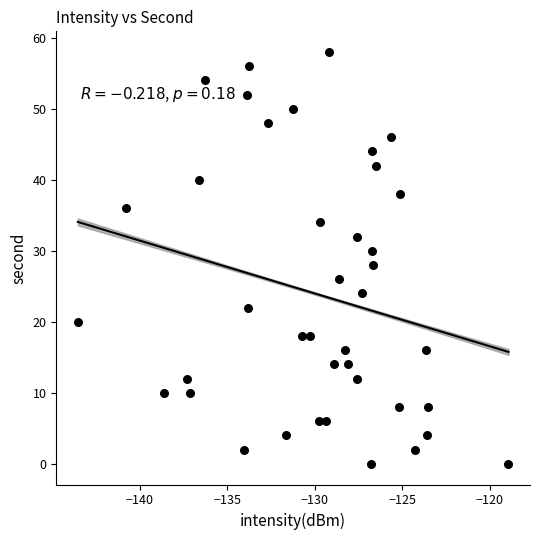

What is the range of Y values (max minus min)?

58